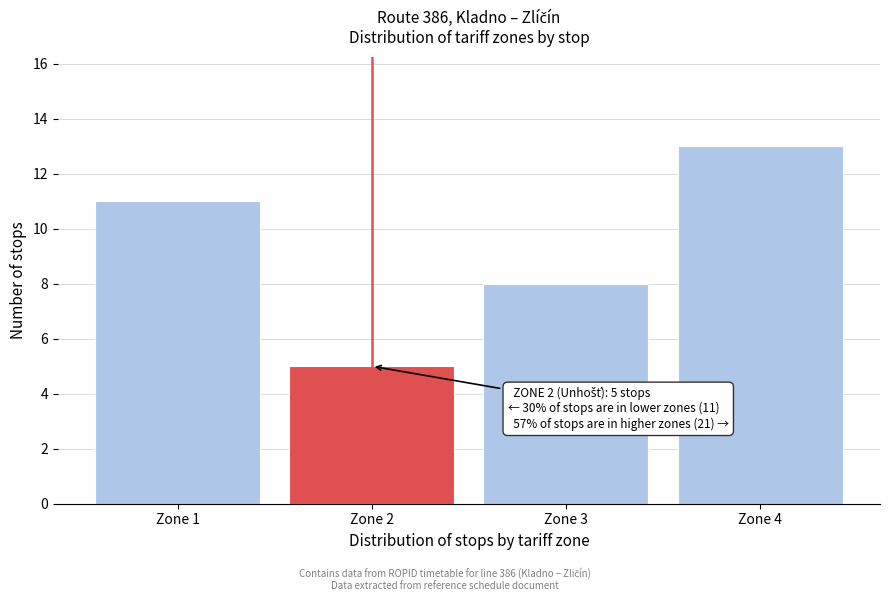

Reading left to right, extract all data points from this chart.

Zone 1=11	Zone 2=5	Zone 3=8	Zone 4=13